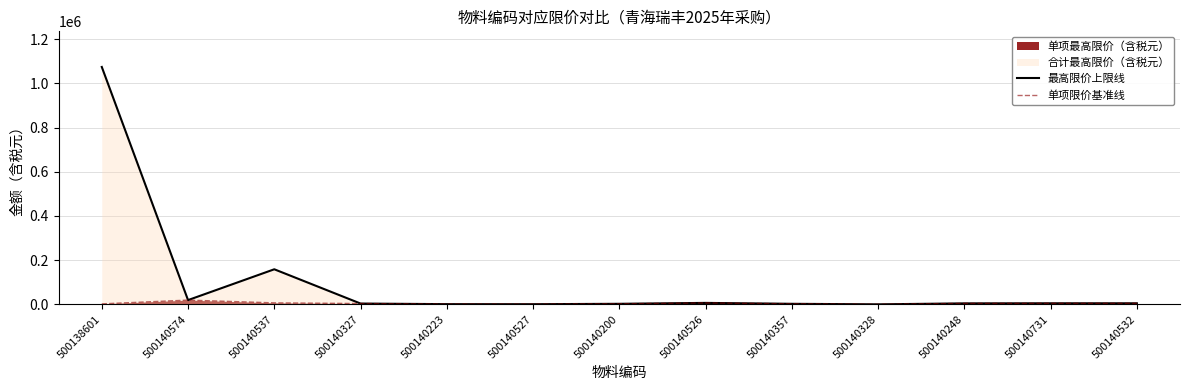

Where is the first local maximum for 单项限价基准线?

500140574